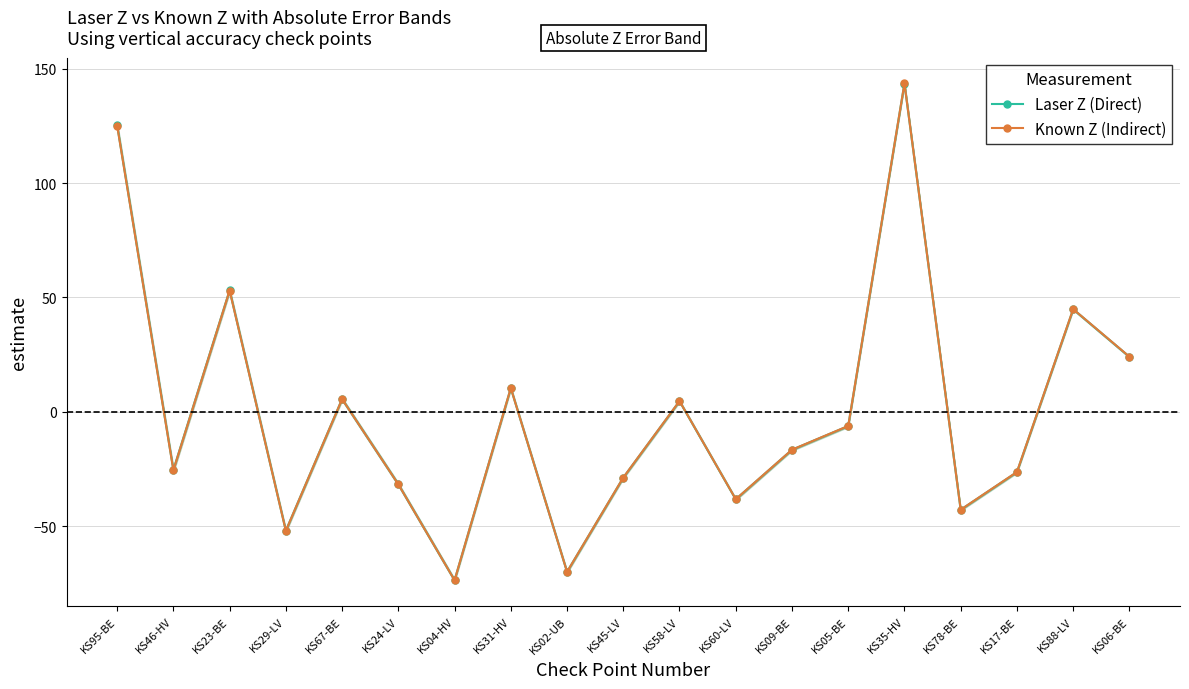

What is the label of the 10th point from the left?

KS45-LV